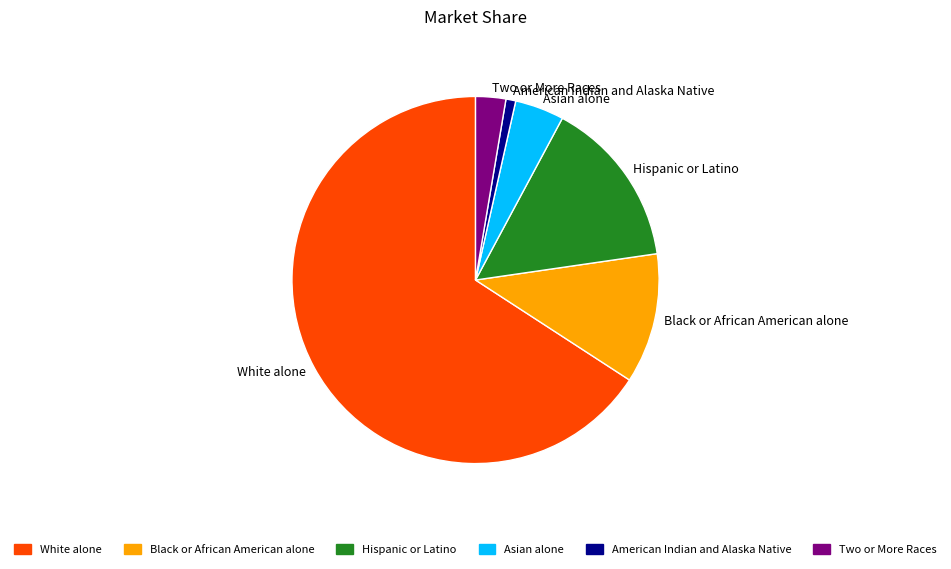

Between Two or More Races and Hispanic or Latino, which is larger?

Hispanic or Latino